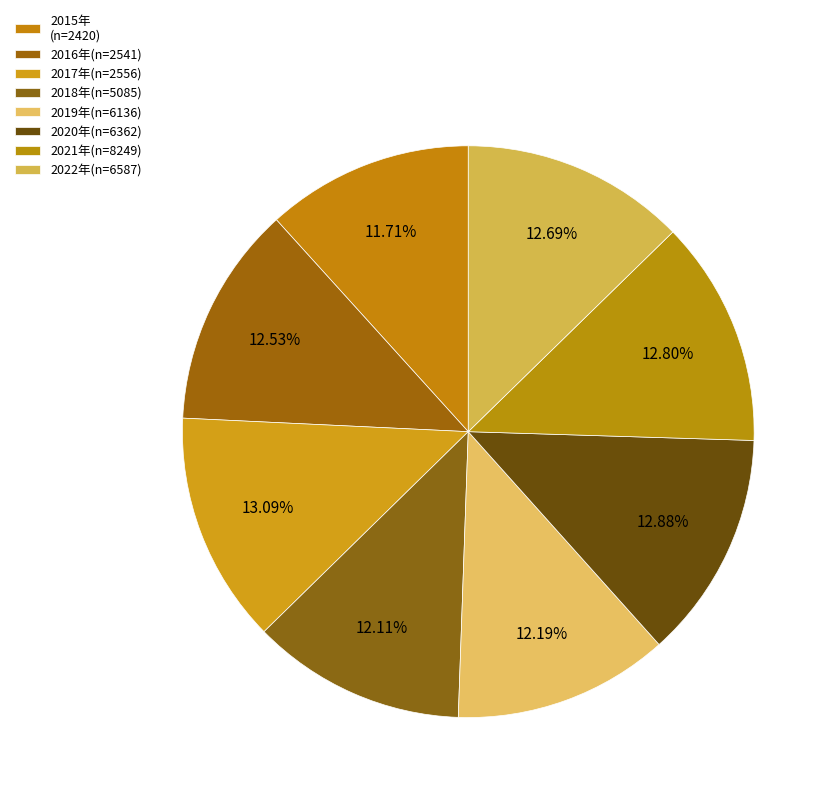

Rank the categories by value from lowest to highest.

2015年
(n=2420), 2018年(n=5085), 2019年(n=6136), 2016年(n=2541), 2022年(n=6587), 2021年(n=8249), 2020年(n=6362), 2017年(n=2556)